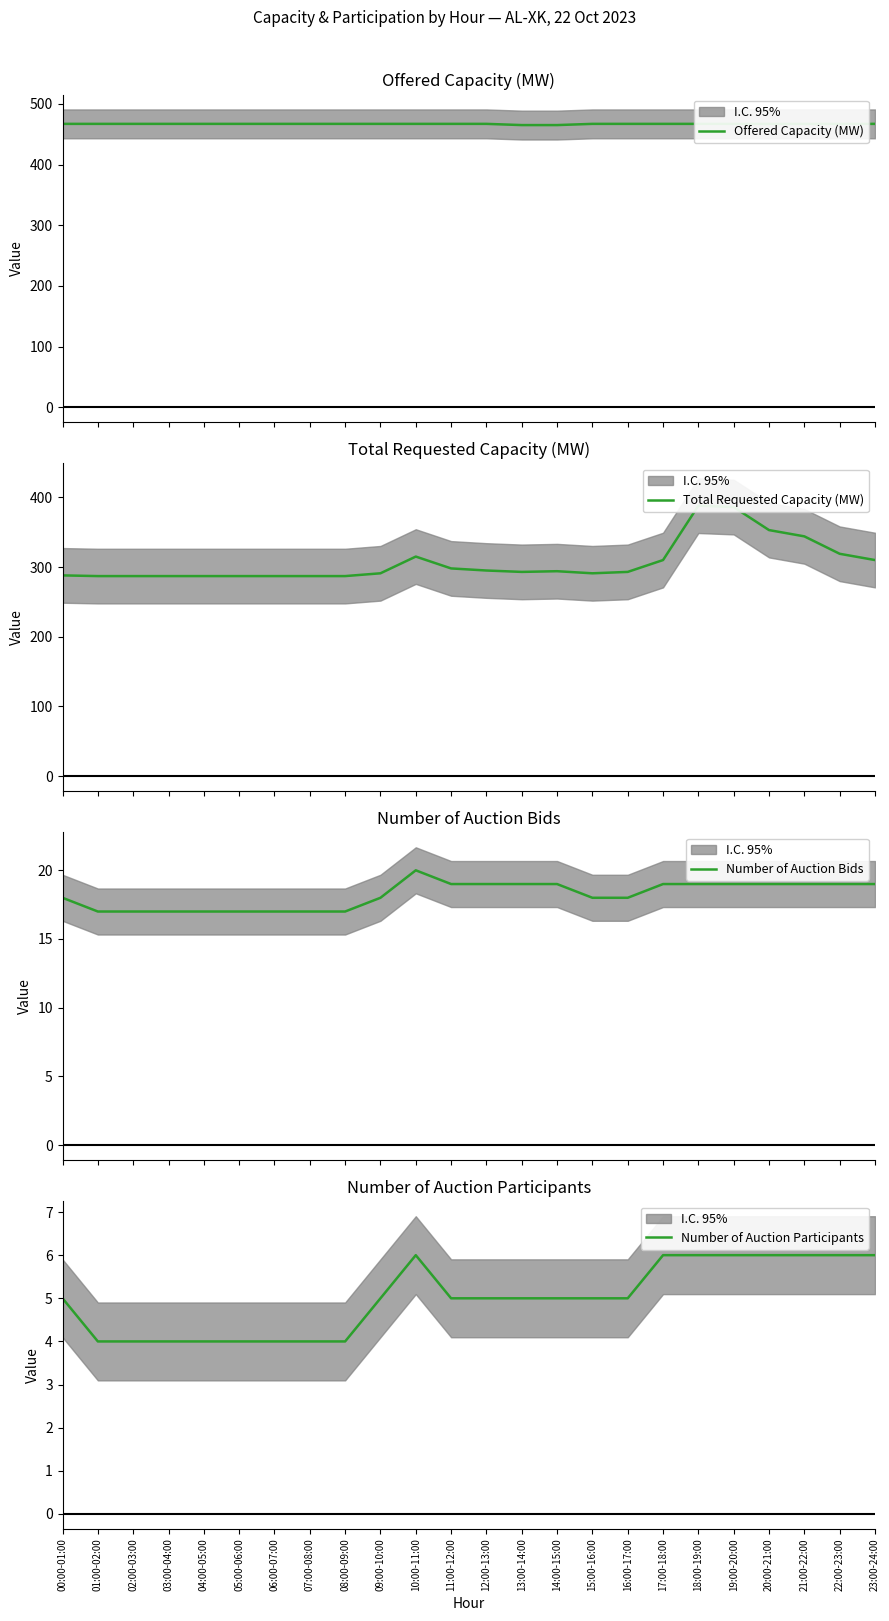

What is the difference between the maximum and minimum values in the Offered Capacity (MW) series?

2